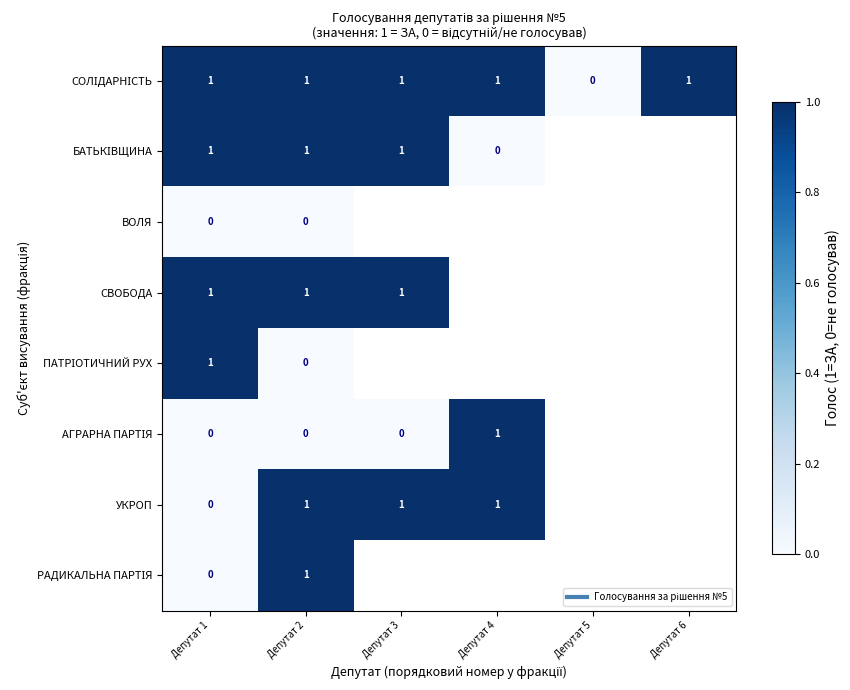

At which category is the sum across all series the highest?

Депутат 2